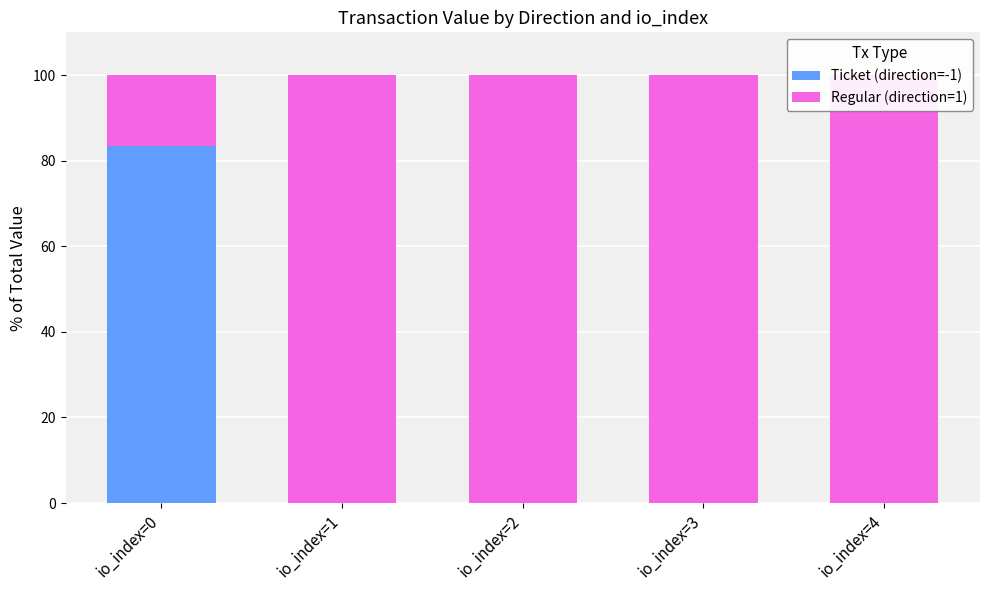

Reading left to right, transcribe all the data shown in this chart.

Ticket (direction=-1): io_index=0=83.3	io_index=1=0.0	io_index=2=0.0	io_index=3=0.0	io_index=4=0.0
Regular (direction=1): io_index=0=16.7	io_index=1=100.0	io_index=2=100.0	io_index=3=100.0	io_index=4=100.0